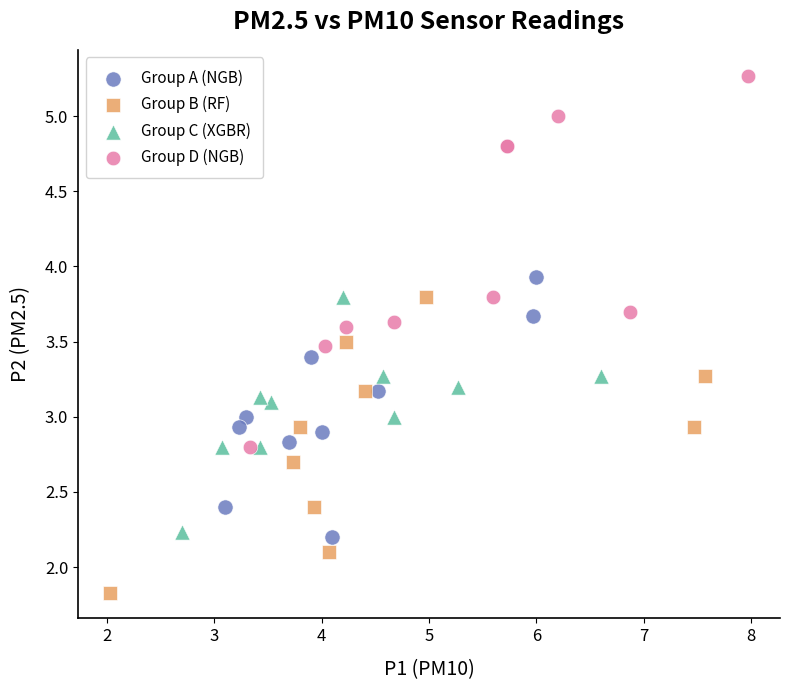

Which series contains the highest Y value?

Group D (NGB)